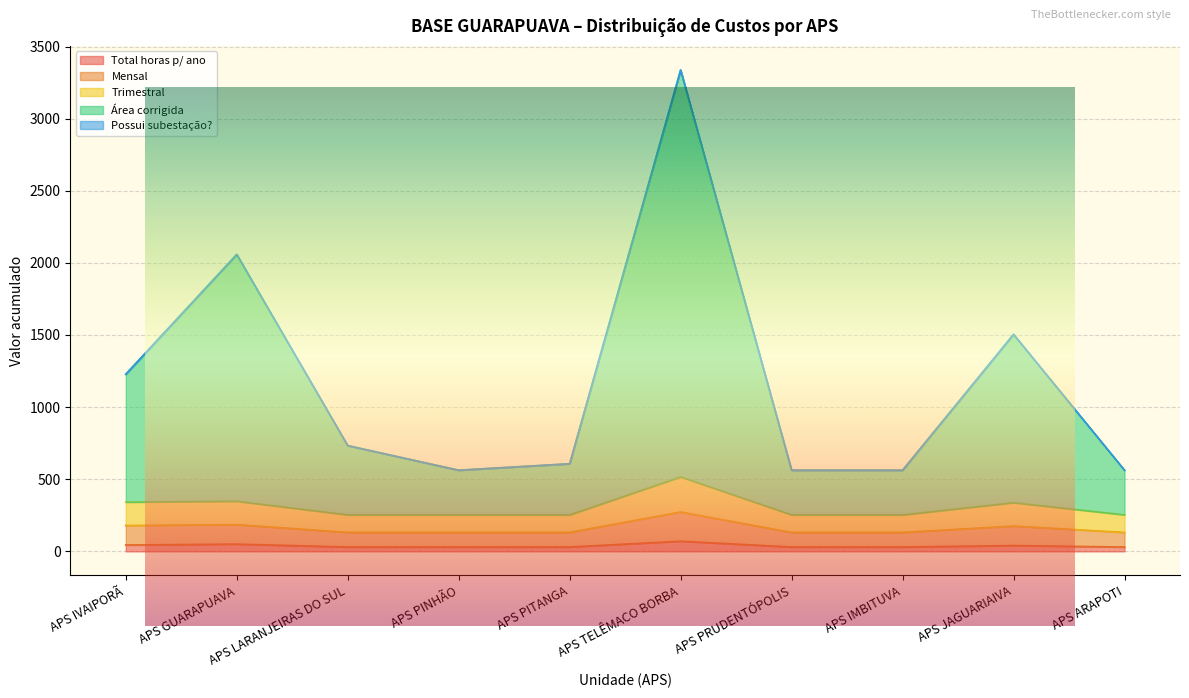

What is the label of the 2nd point from the right?

APS JAGUARIAIVA